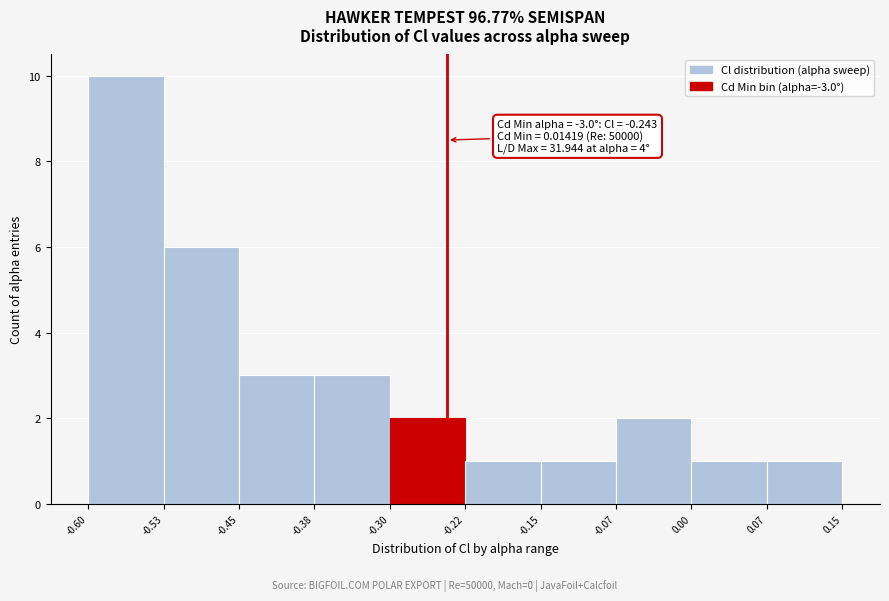

Which range on the x-axis has the tallest bar?

-0.60 to -0.53